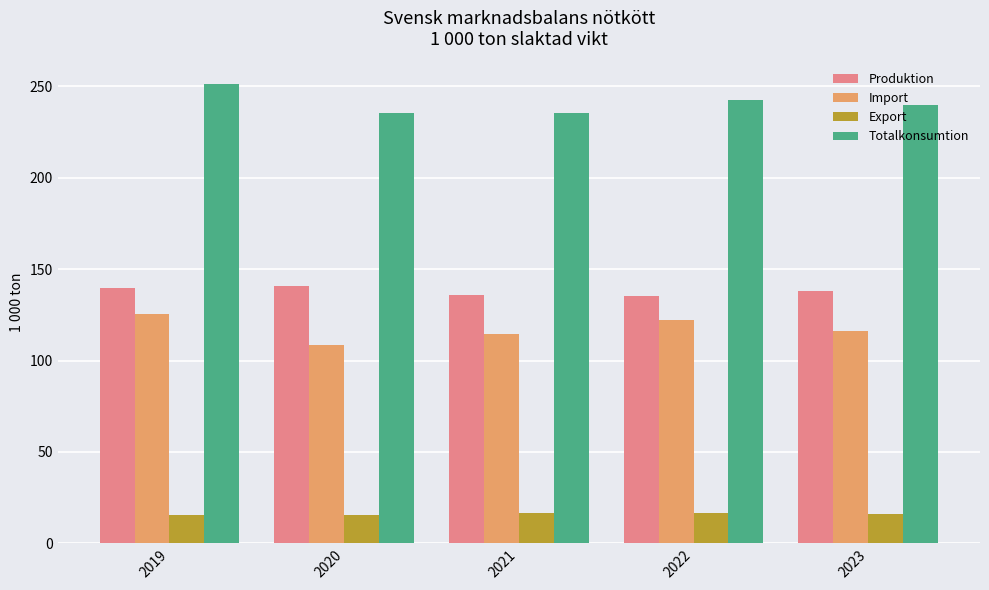

What is the spread (max minus min) of values at 2019?

235.8